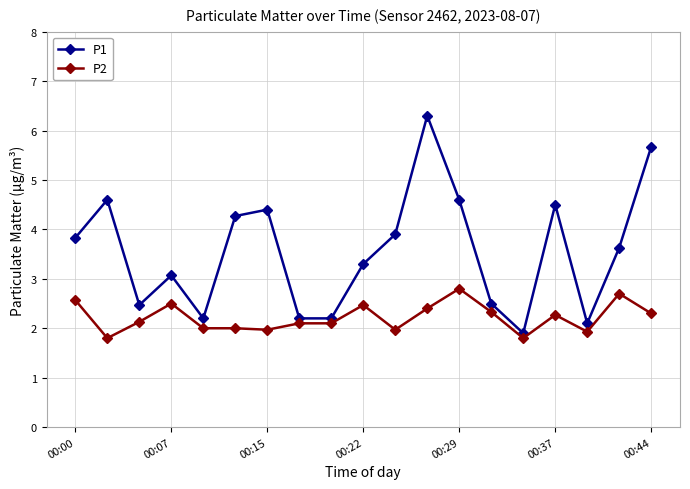

What is the value of the P1 point at the 1st from the left?

3.8